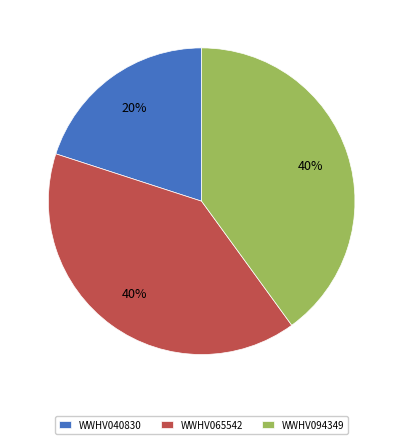

Which slice is the smallest?

WWHV040830